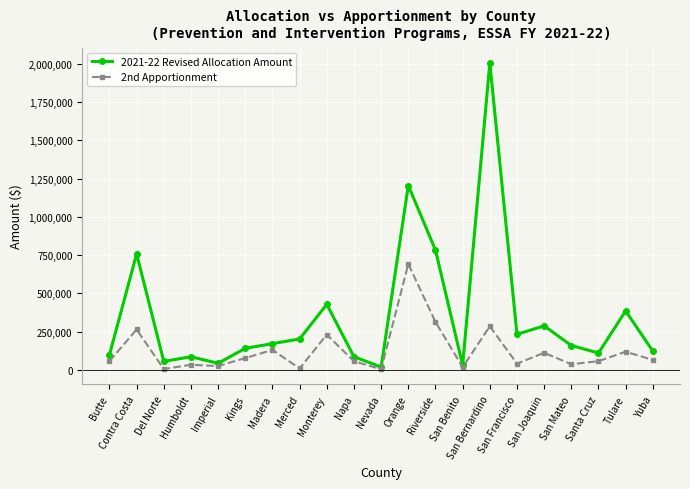

The value of 2021-22 Revised Allocation Amount at Santa Cruz is 110111. True or false?

True